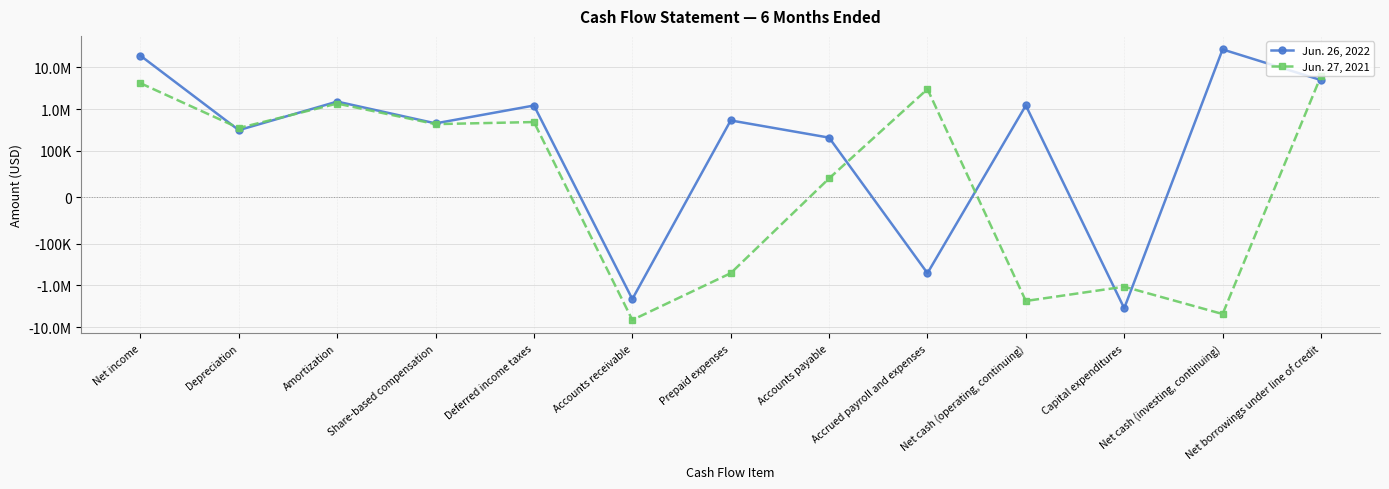

Reading right to left, transcribe all the data shown in this chart.

Jun. 26, 2022: 4934670	26775027	-3530496	1217142	-510772	206696	533293	-2131137	1214901	453615	1508402	312405	18976197
Jun. 27, 2021: 6160142	-4856385	-1076385	-2366292	2998976	40475	-511492	-6742068	488341	435217	1351498	350585	4154635